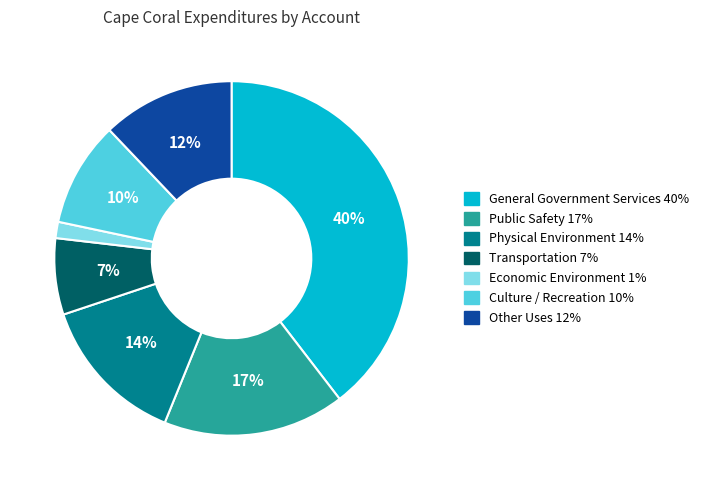

True or false: Culture / Recreation accounts for 2% of the total.

False